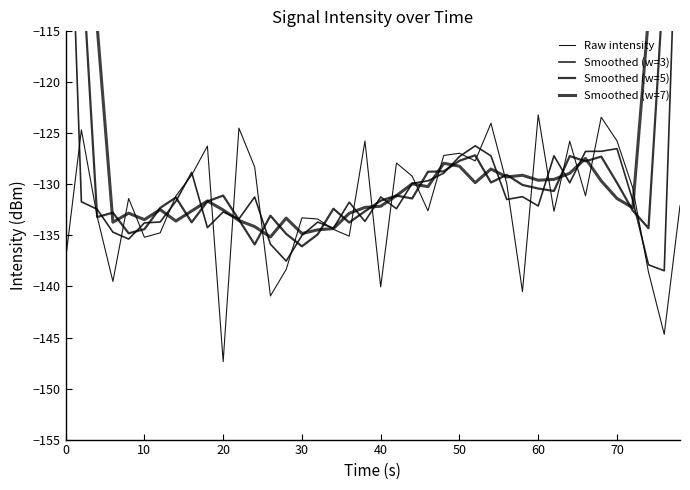

True or false: Smoothed (w=5) has a value of -66.4 at 40.

False